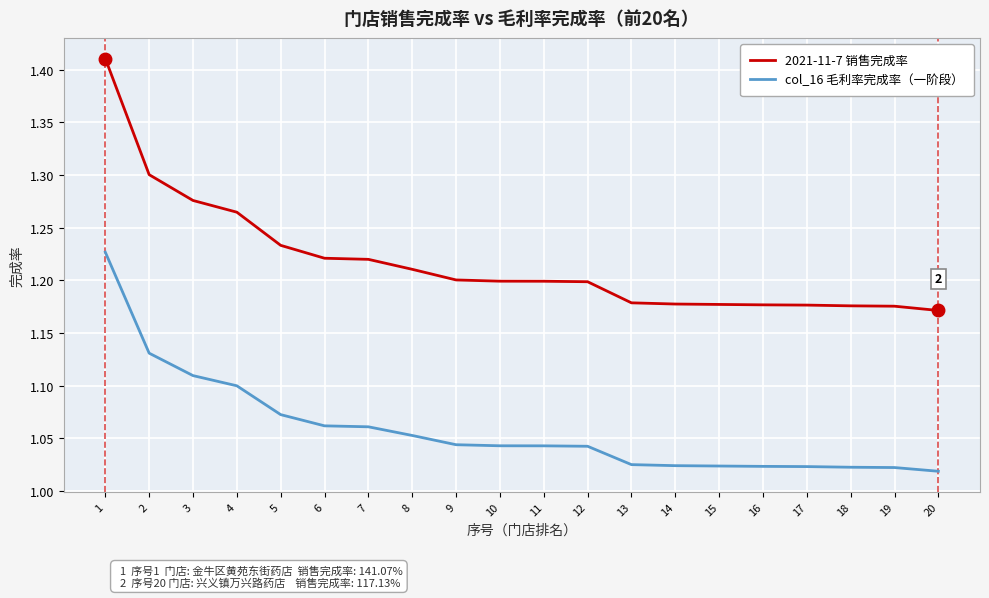

Rank the series by their average value, from highest to lowest.

2021-11-7 销售完成率, col_16 毛利率完成率（一阶段）